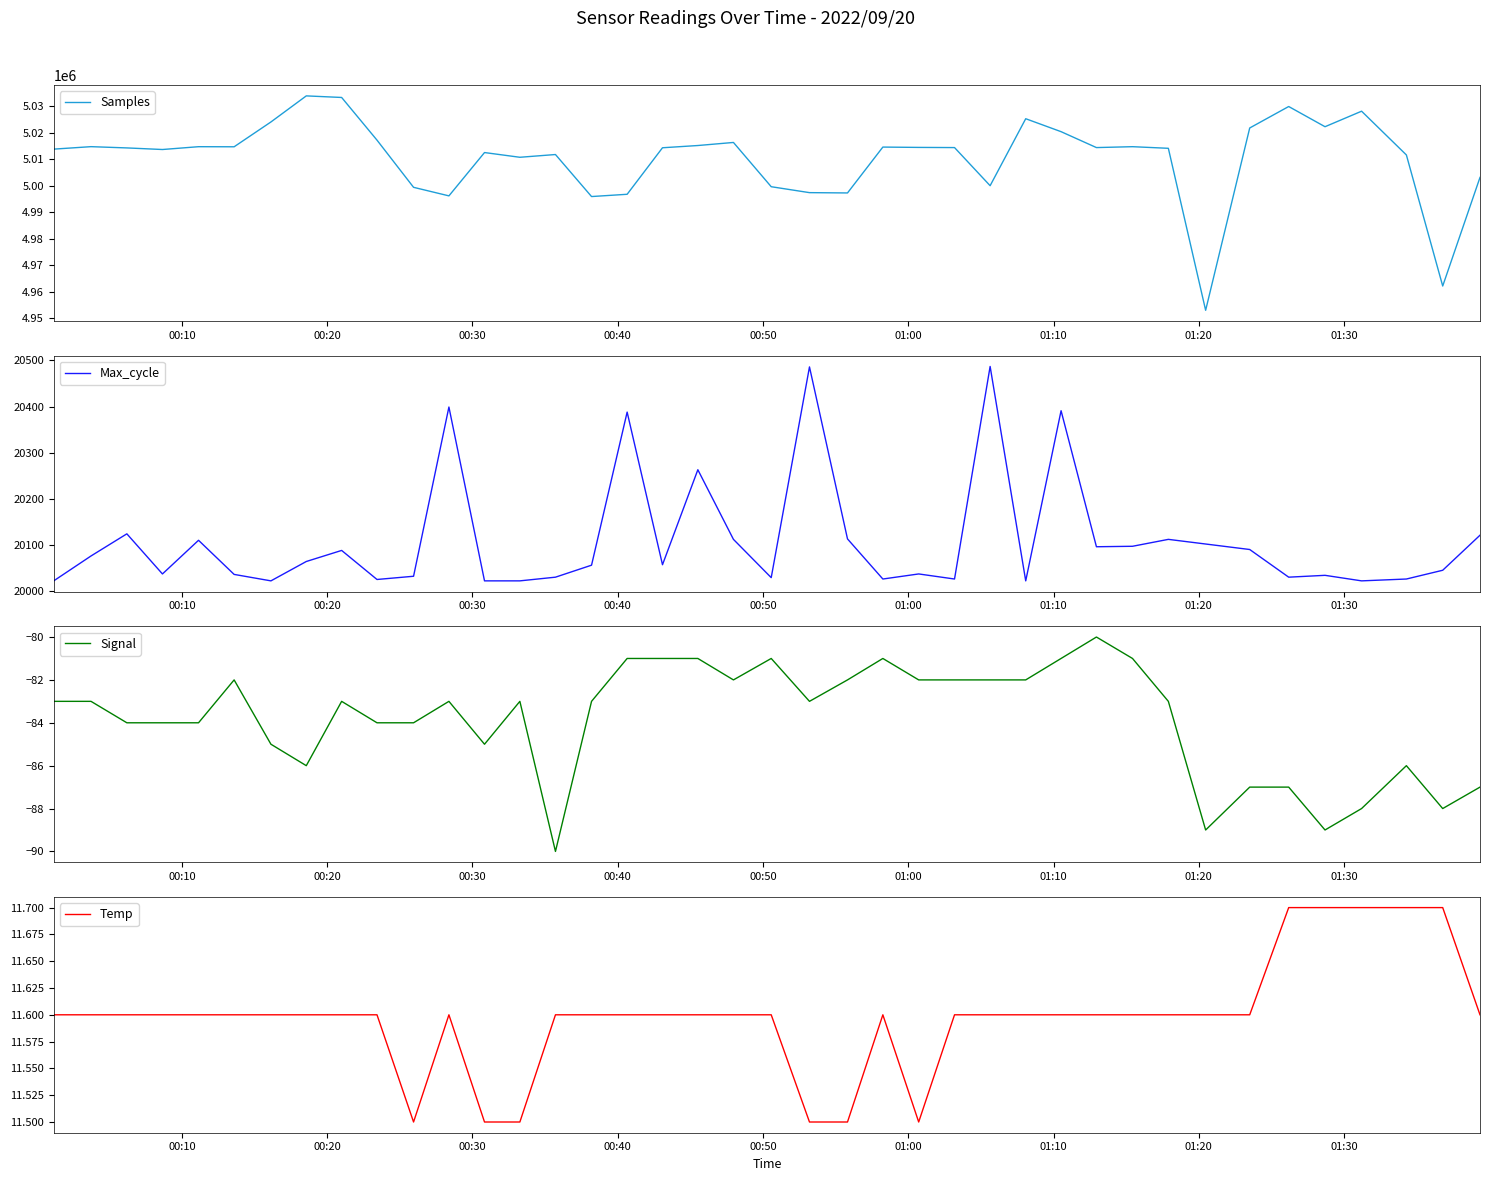

True or false: Temp and Samples intersect in this chart.

False